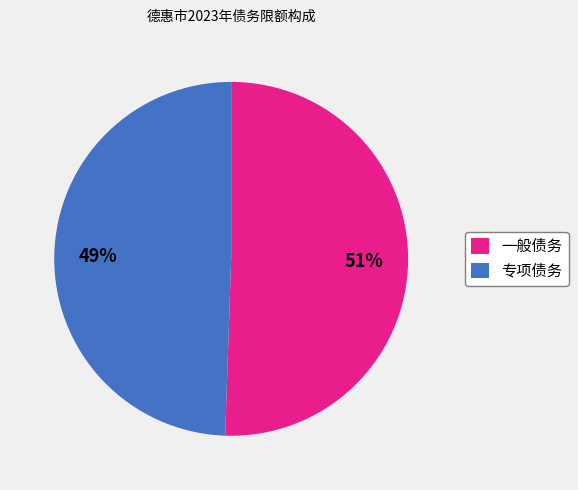

Rank the categories by value from highest to lowest.

一般债务, 专项债务